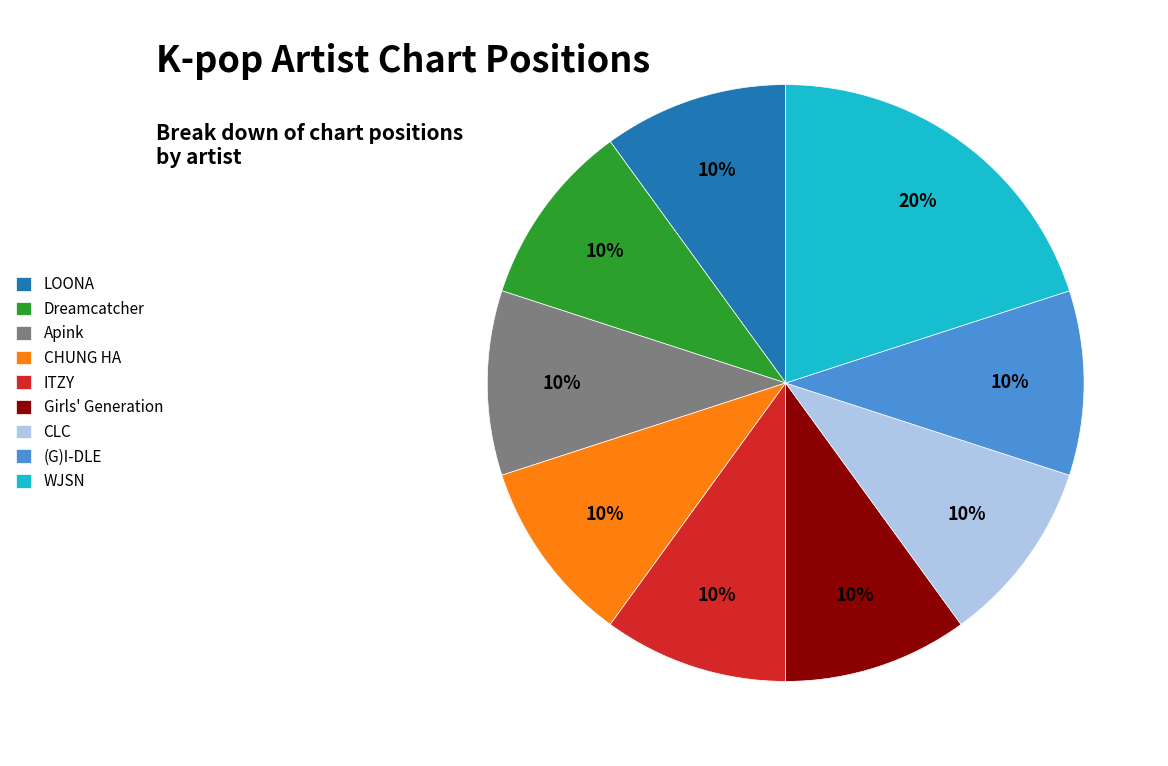

Which slice is the largest?

WJSN